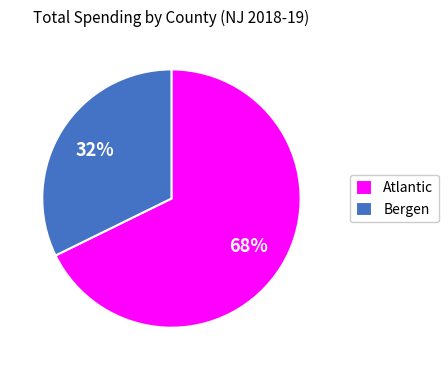

Count the number of slices in the pie.

2